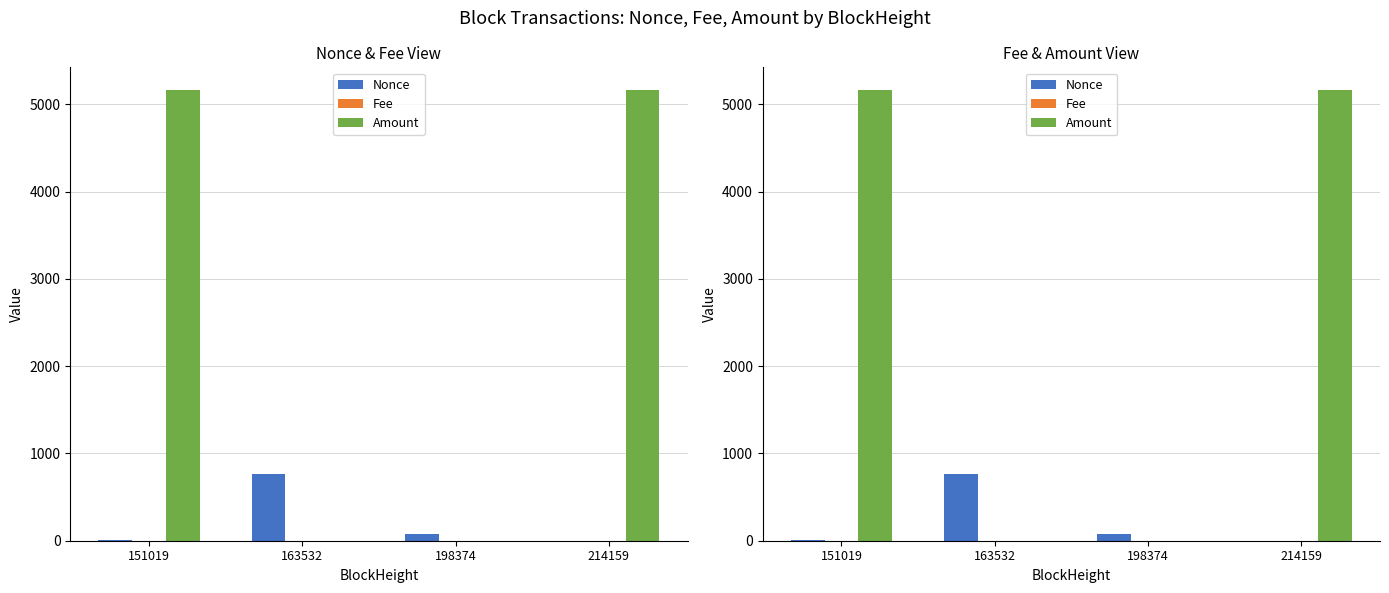

How many categories are shown in the chart?

4